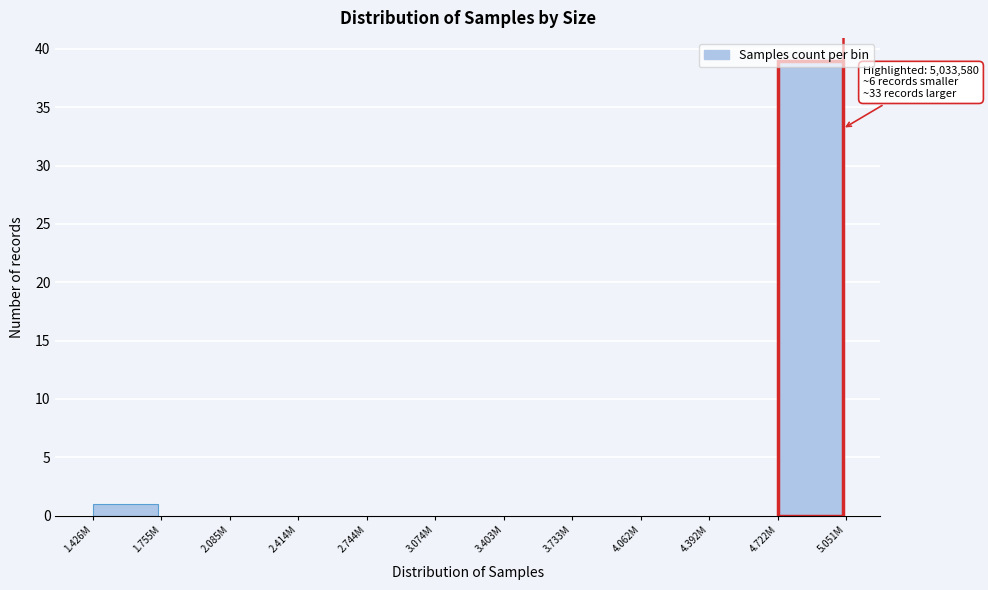

What is the greatest value displayed?

39